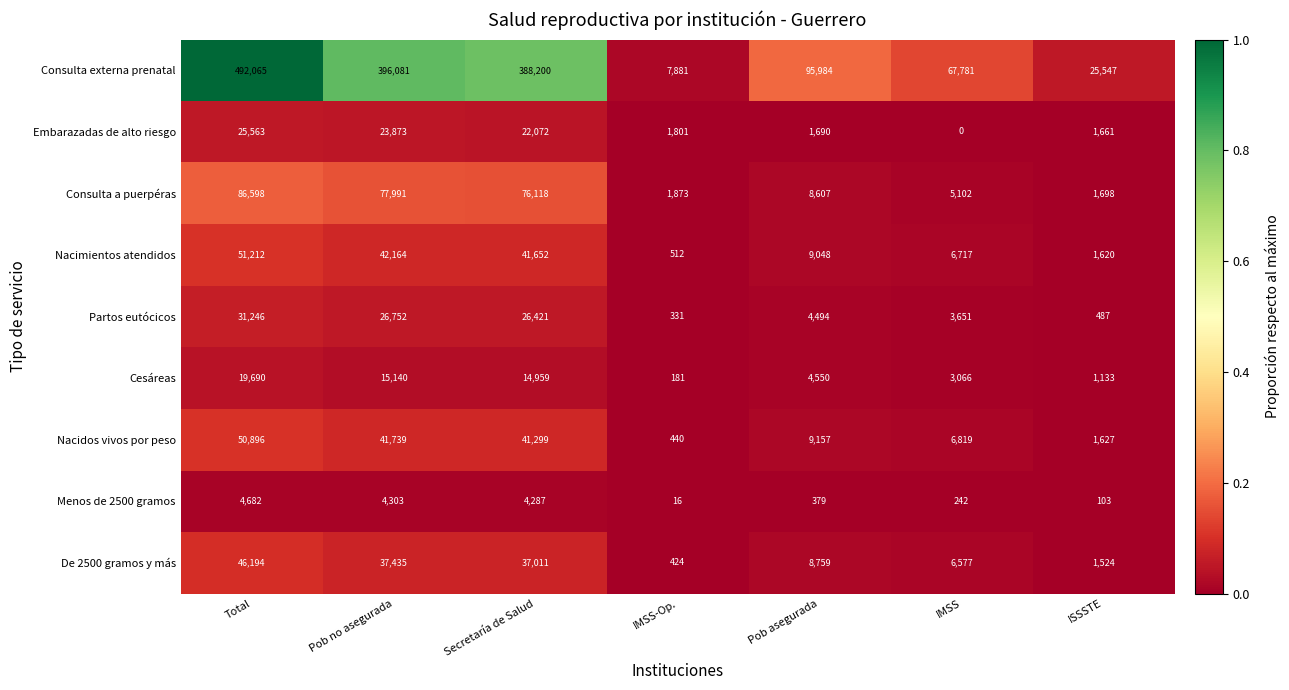

At which label does Consulta a puerpéras reach its peak?

Total